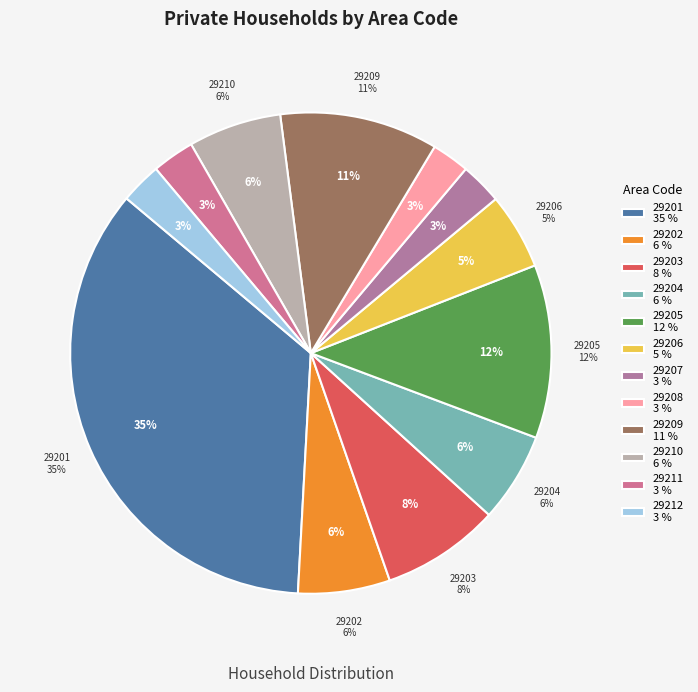

What percentage is the 29212 slice, to the nearest percent?

3%